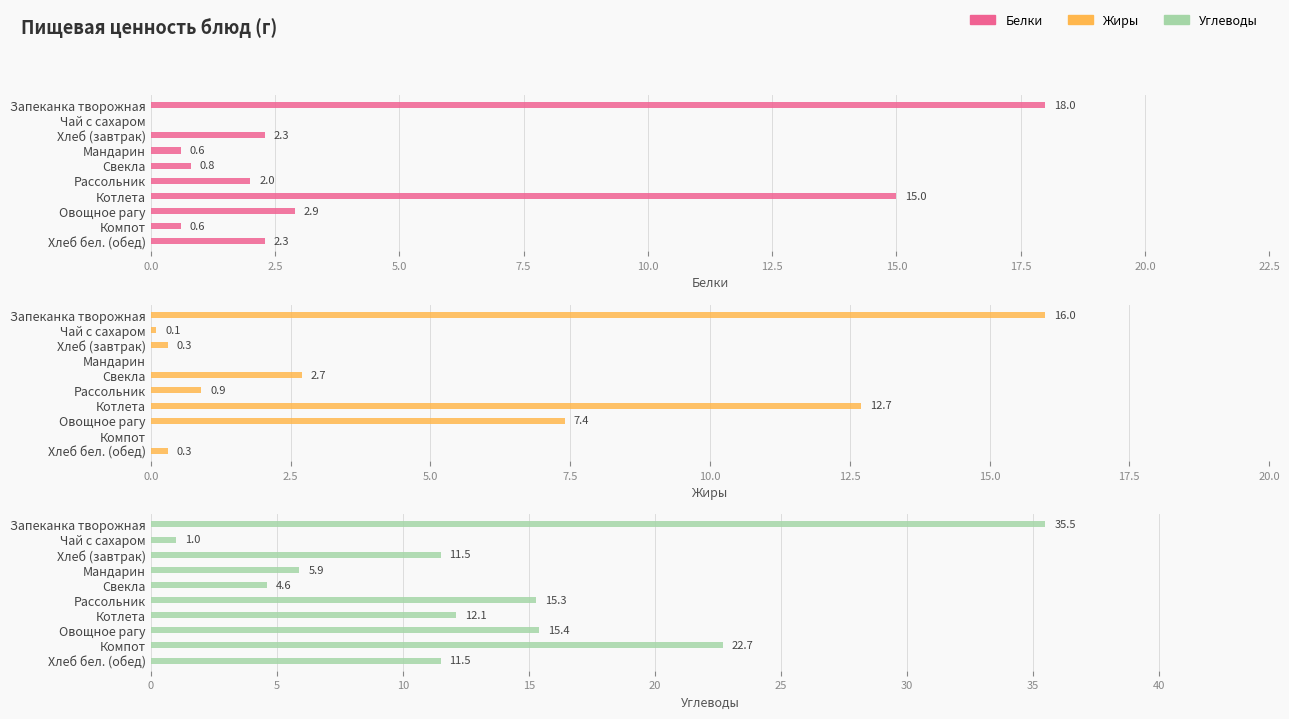

Is it true that Белки equals -9.5 at Чай с сахаром?

False